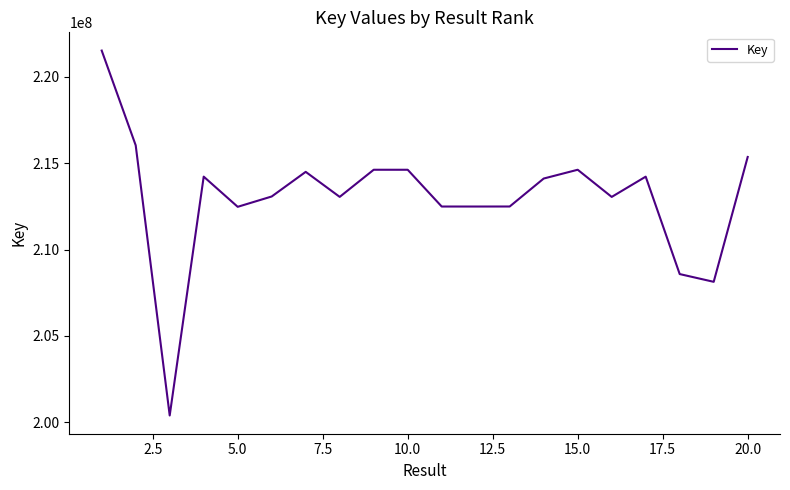

Count the number of data series in this chart.

1